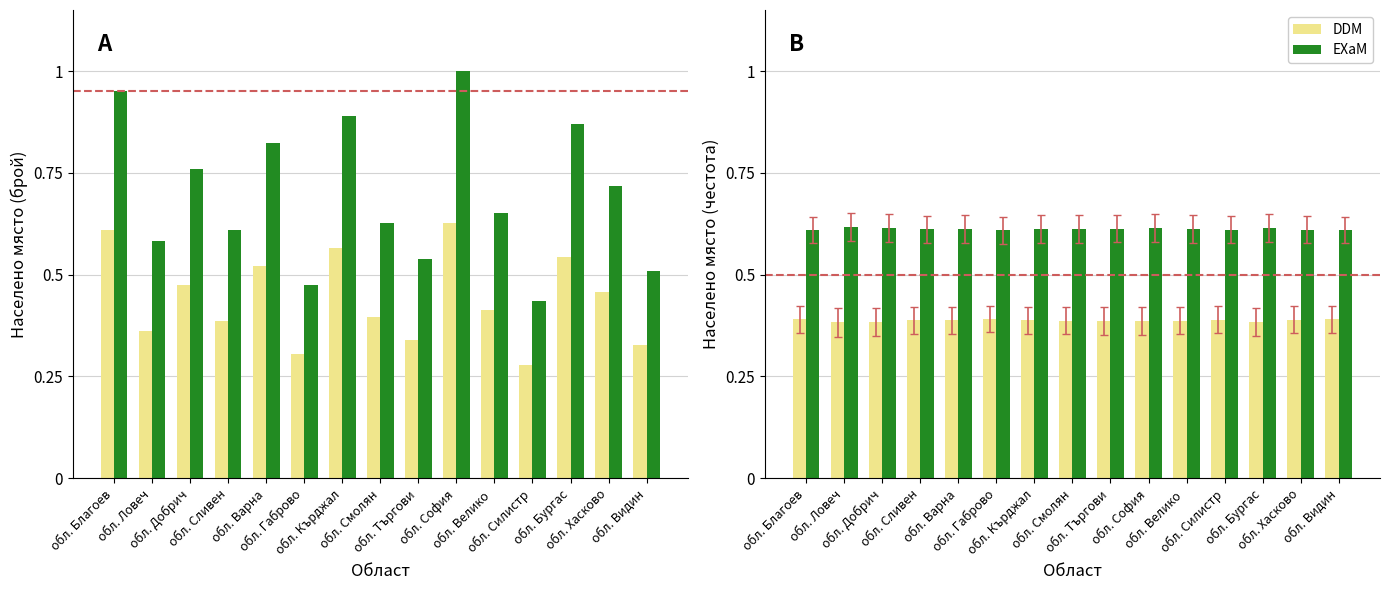

What is the maximum value for EXaM?

0.6